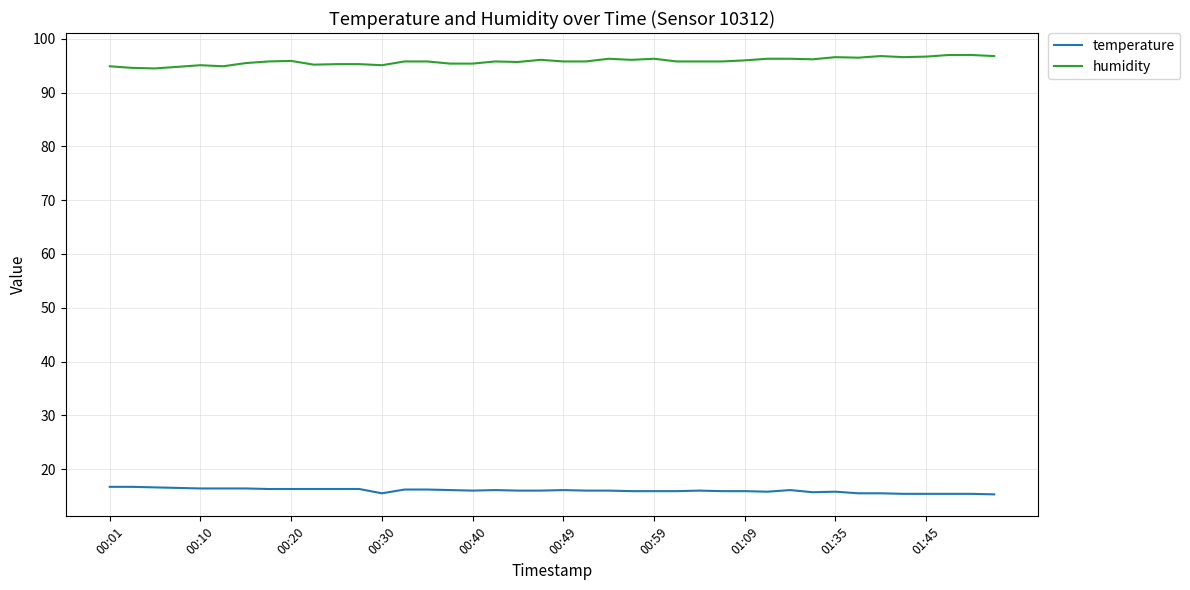

True or false: temperature and humidity intersect in this chart.

False